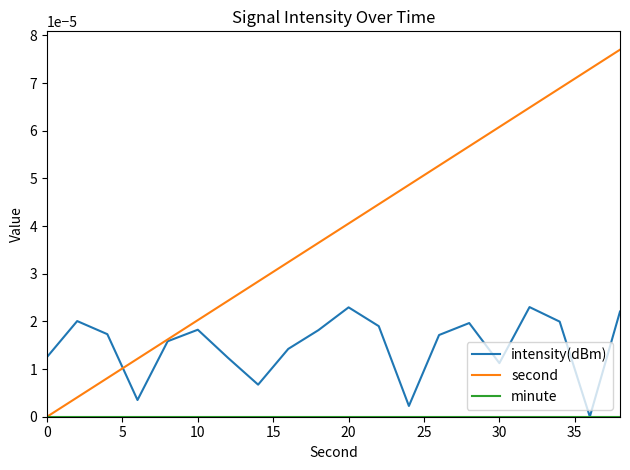

Which series has the largest total across all categories?

second